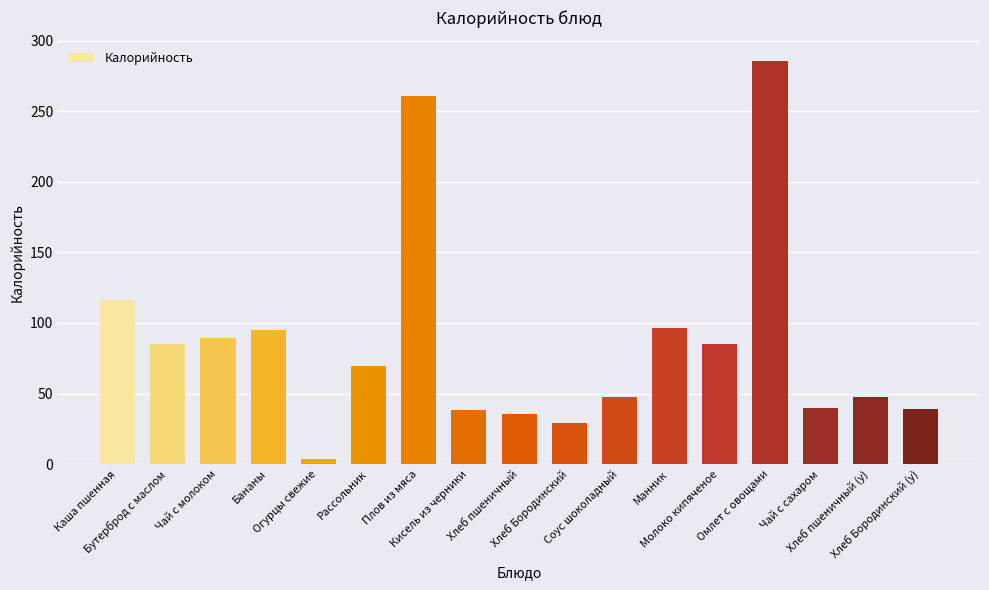

What is the difference between the second highest and second lowest values?

231.8